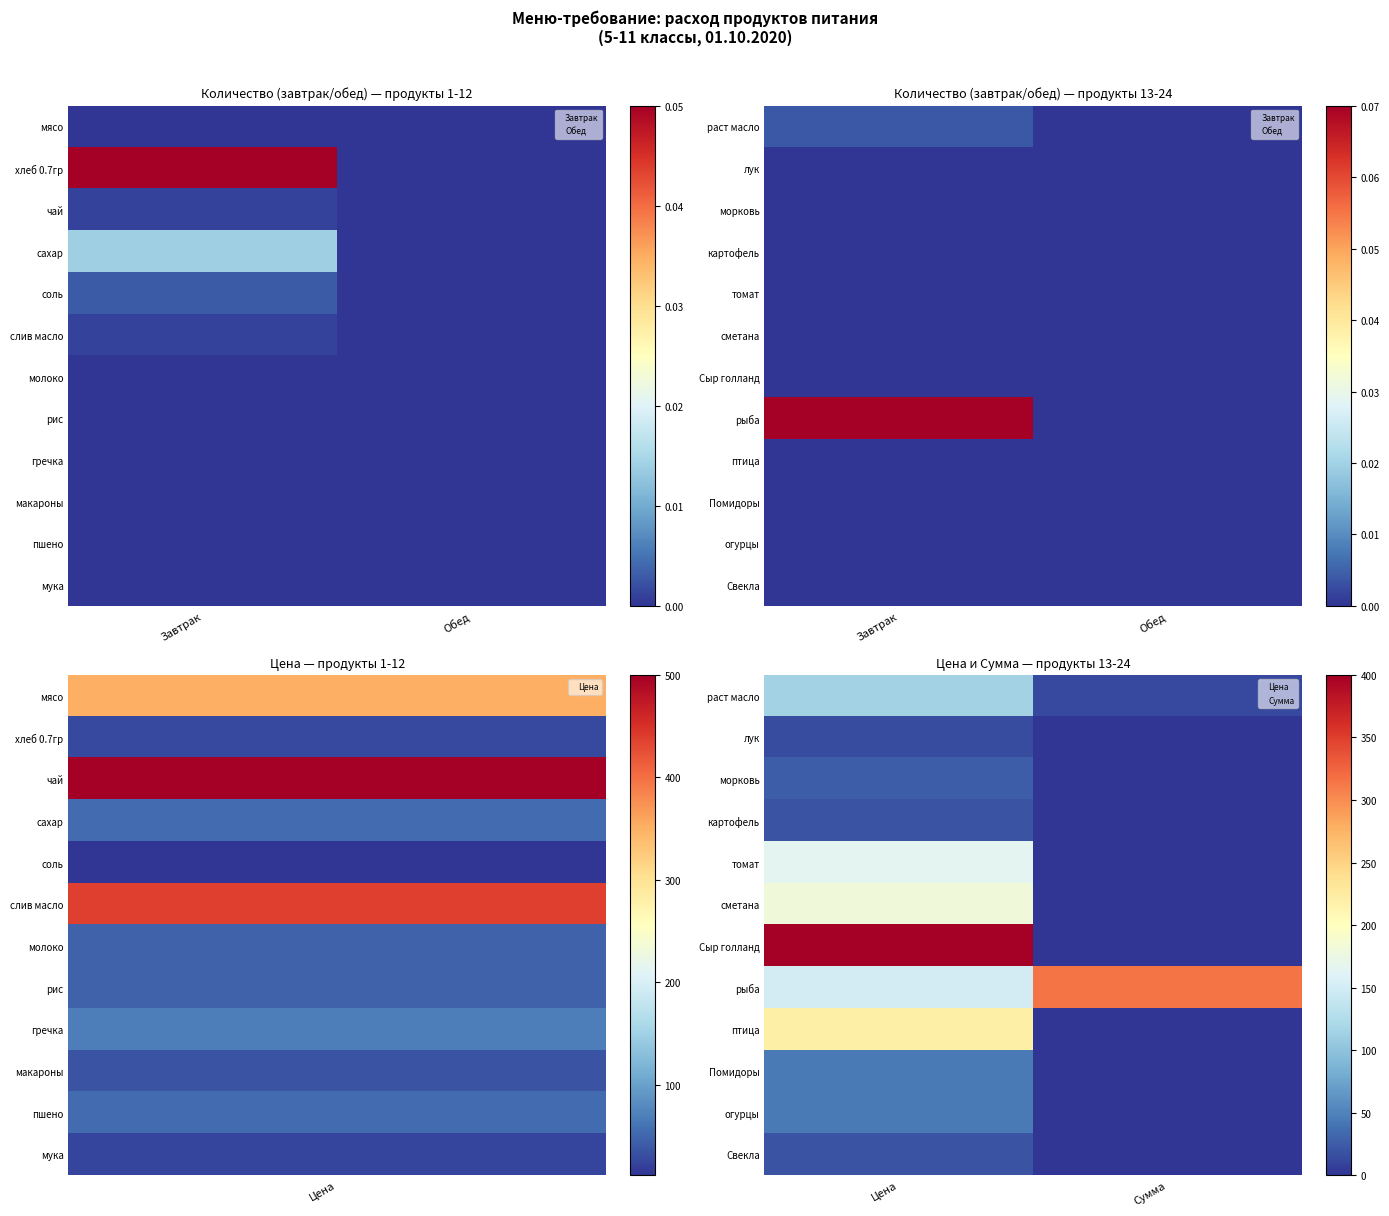

Between Сумма and Цена, which is larger?

Цена